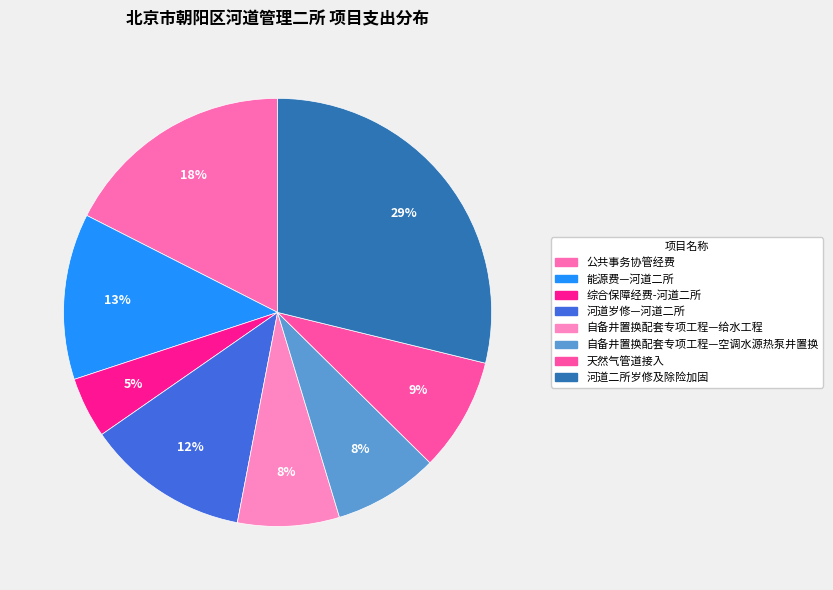

Which slice is the smallest?

综合保障经费-河道二所